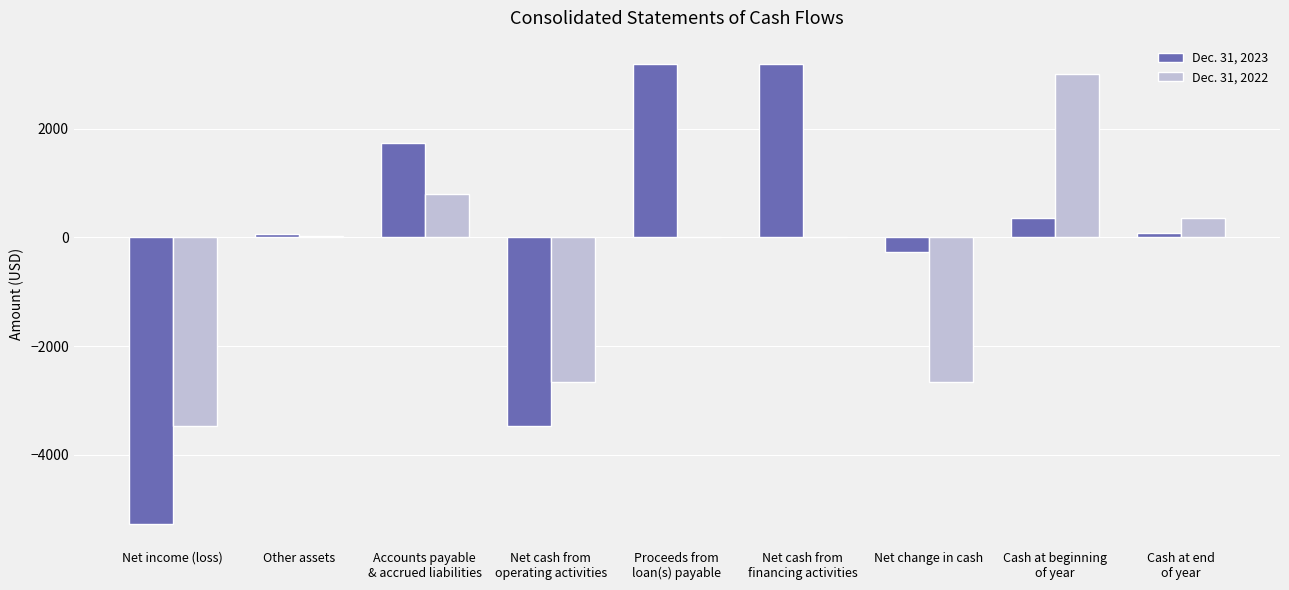

Which series changed the most between Net income (loss) and Net change in cash?

Dec. 31, 2023